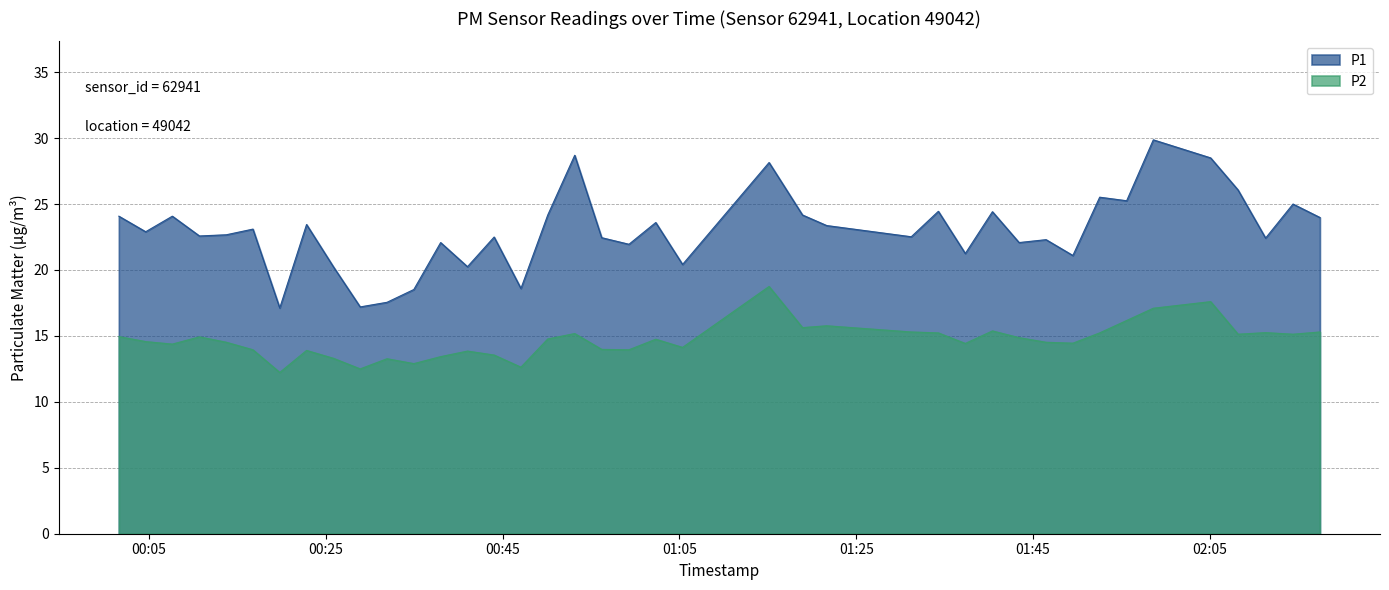

At how many categories does at least one series exceed 29?

1